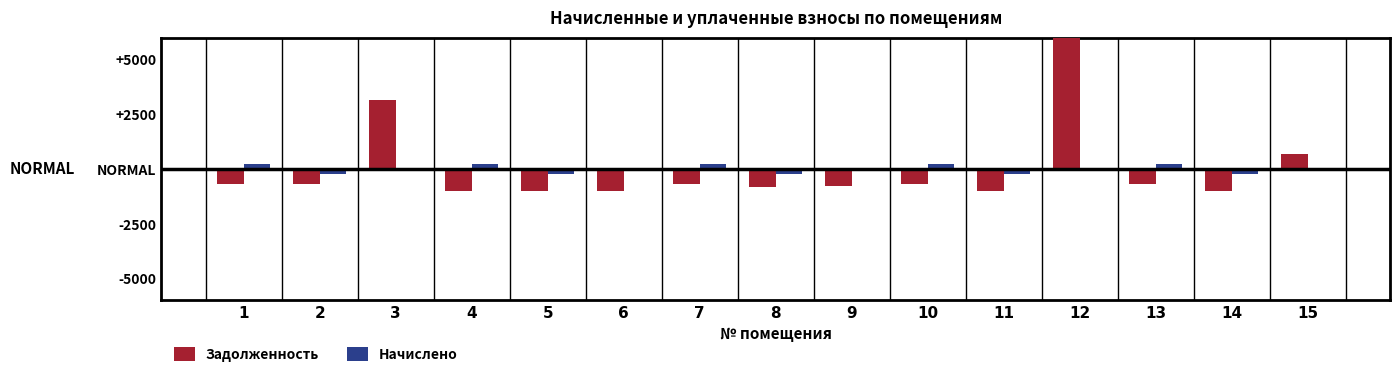

What is the total value across all series at 9?

-784.6